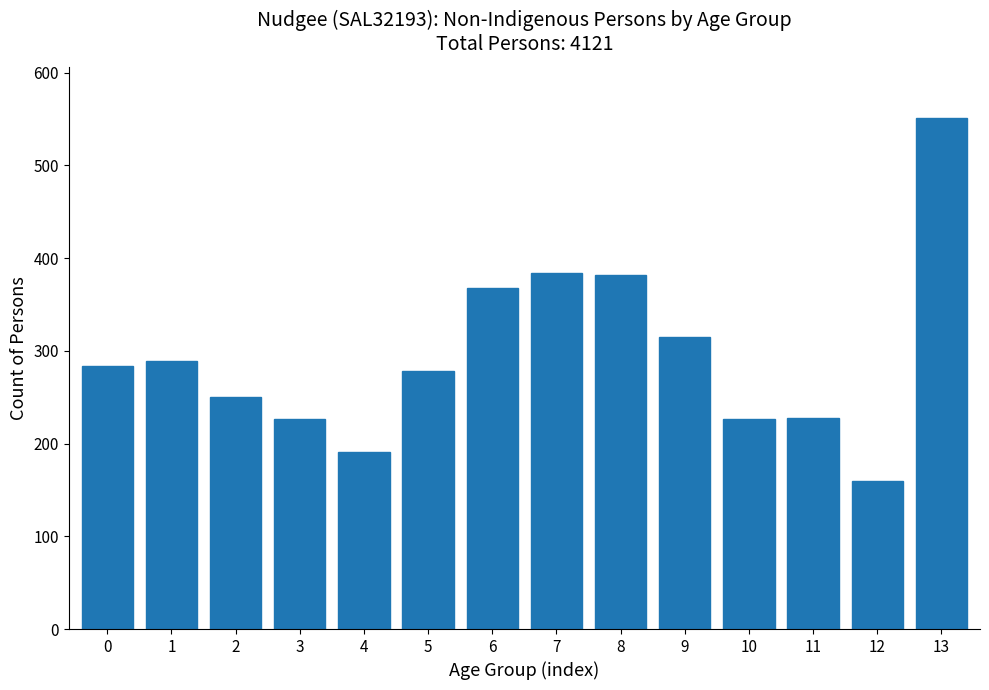

Which has a higher value, 13 or 10?

13